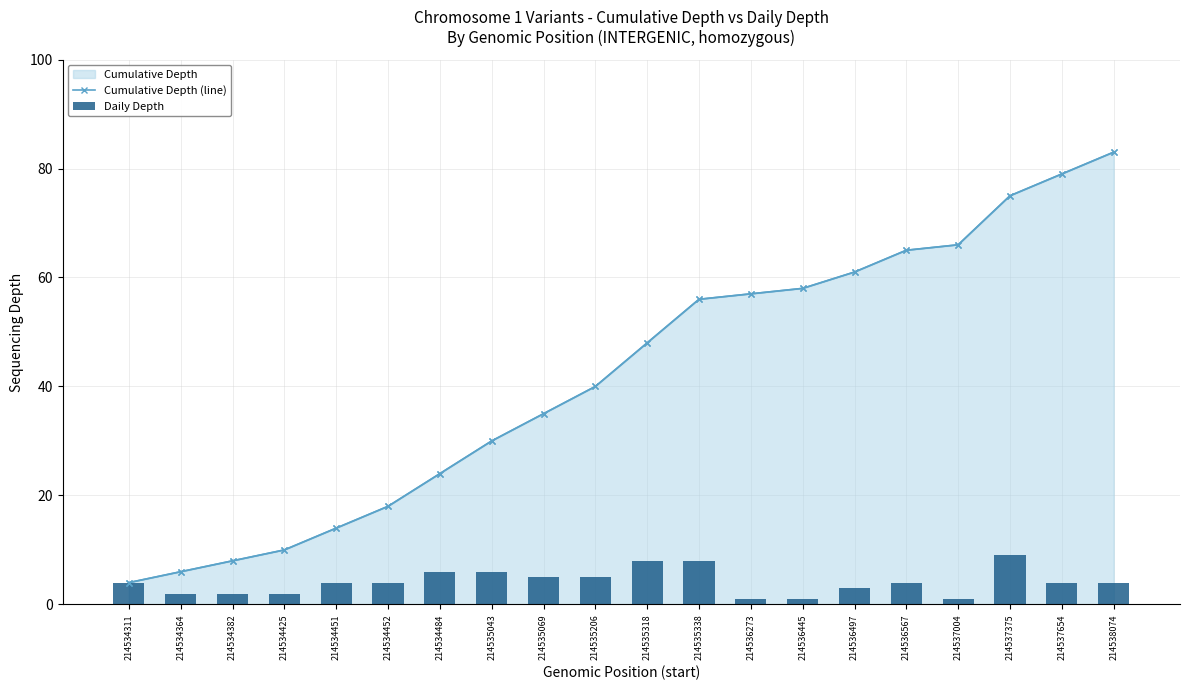

What is the spread (max minus min) of values at 214535318?

40